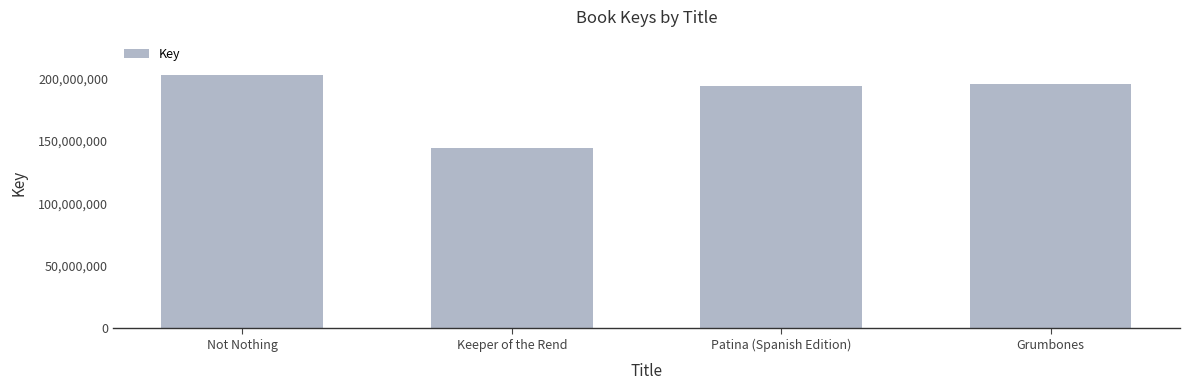

Read the value at Keeper of the Rend, to the nearest 100.

144490800